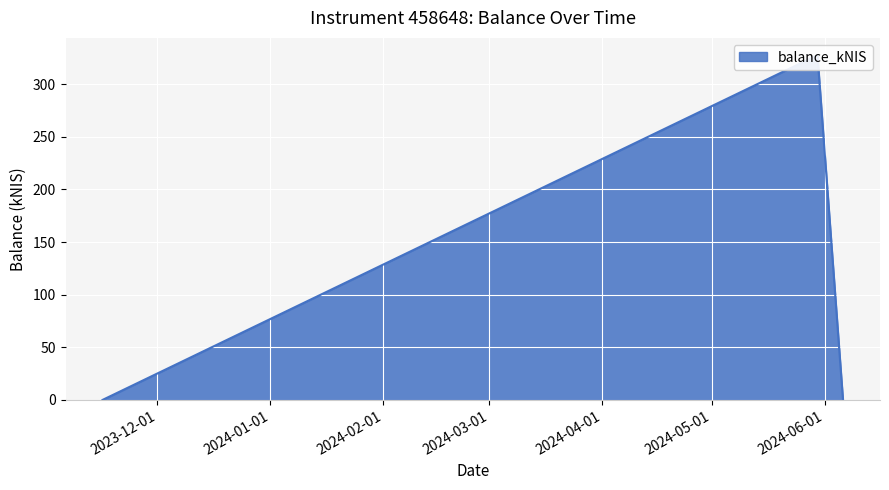

Reading left to right, what are all the values shown in this chart?

2023-11-16=0.0	2024-05-30=327.6	2024-06-06=0.0